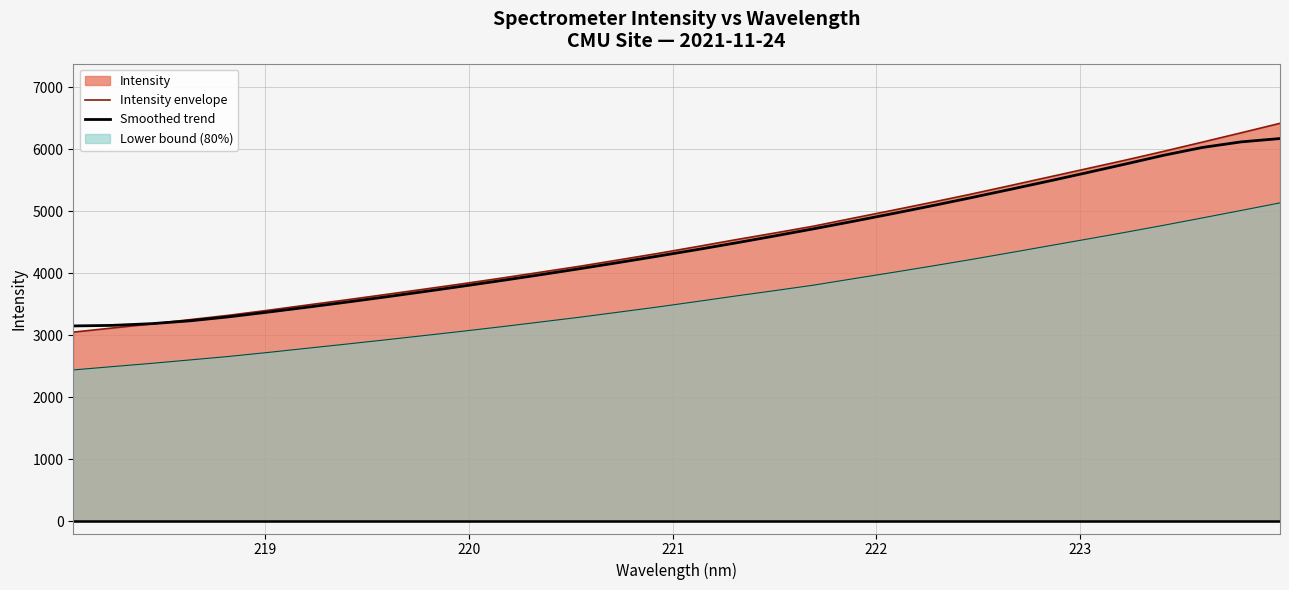

Which series has the largest range (max minus min)?

Intensity envelope